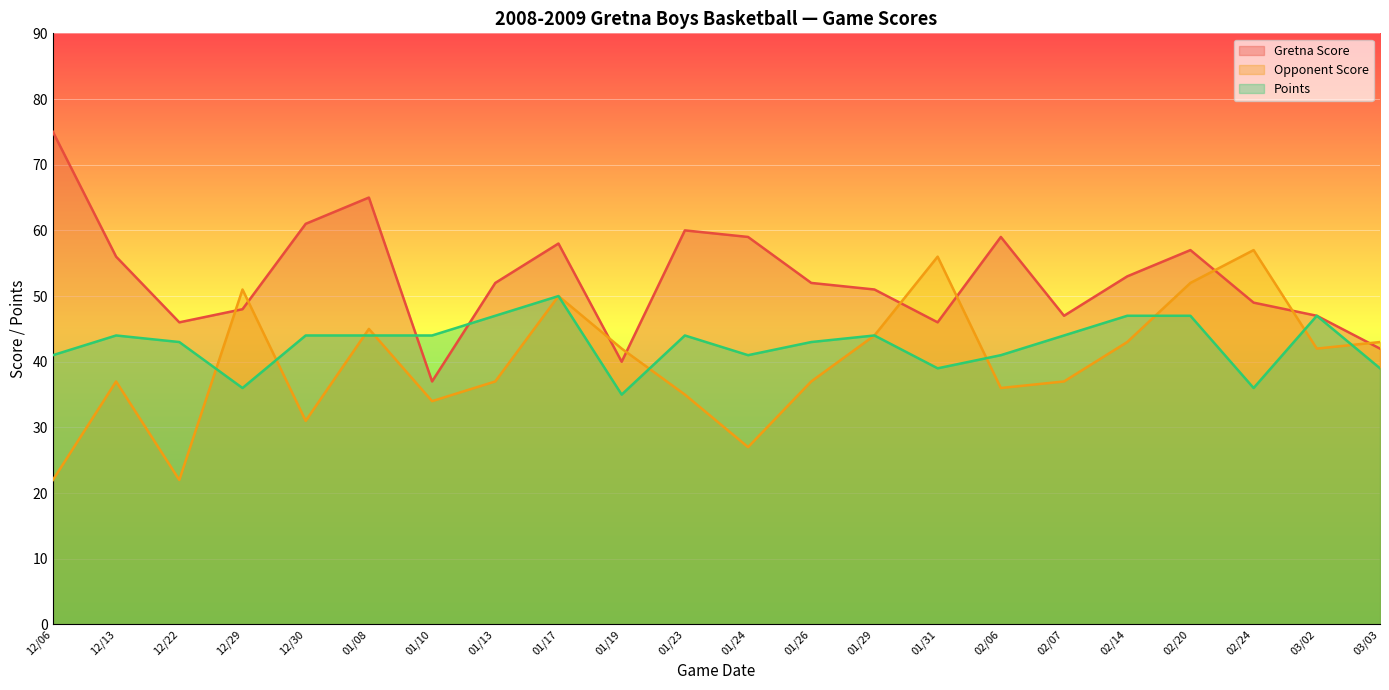

Which series has the widest spread of values?

Gretna Score